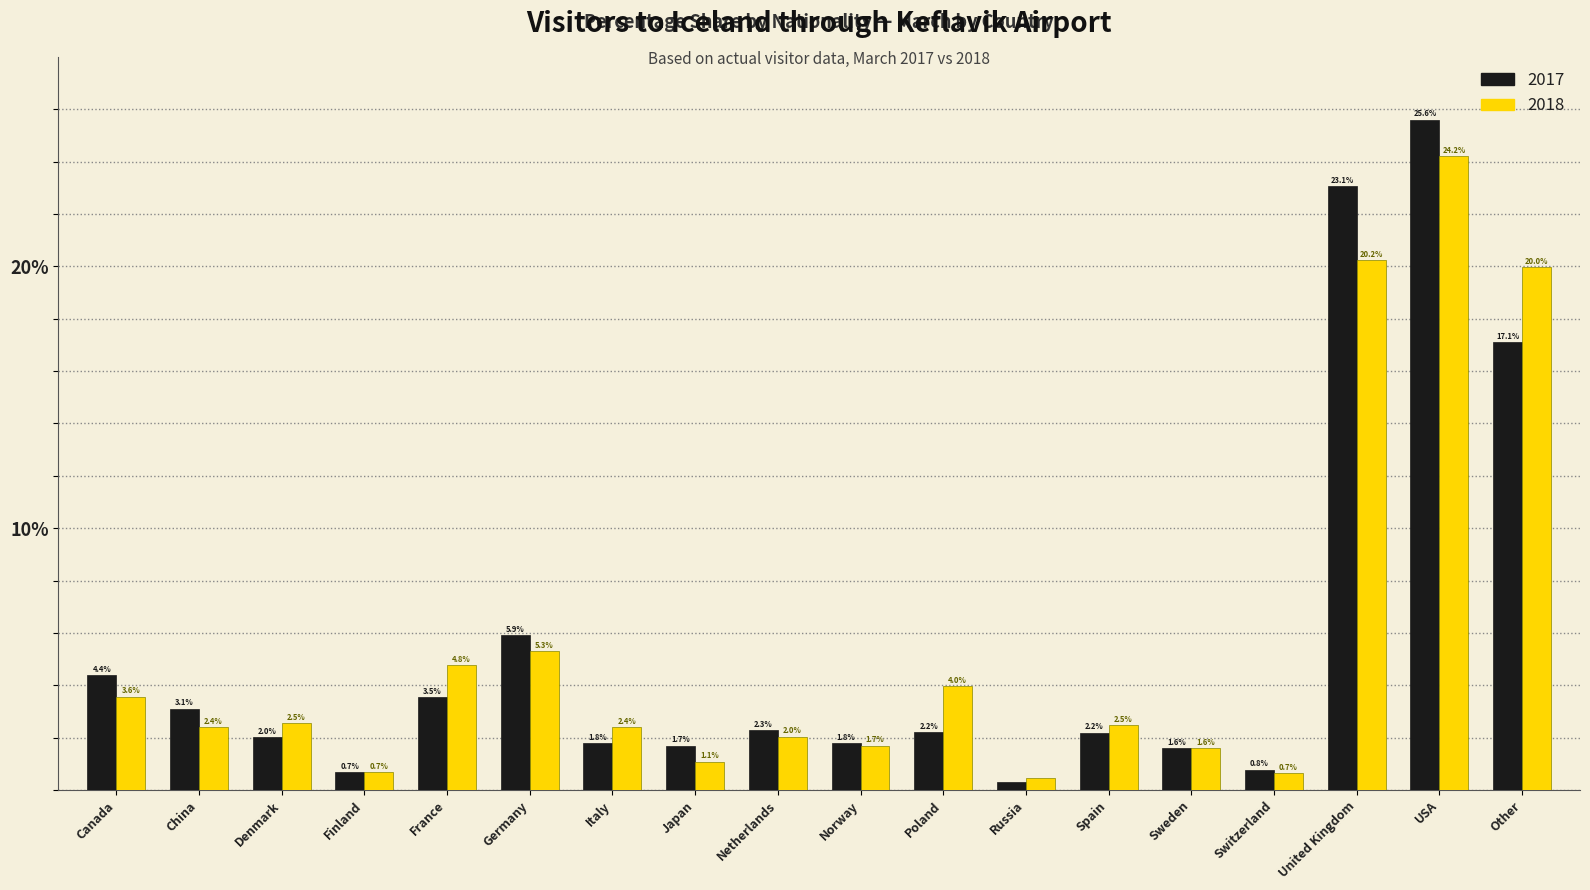

What is the highest value of the 2017 series?

25.6